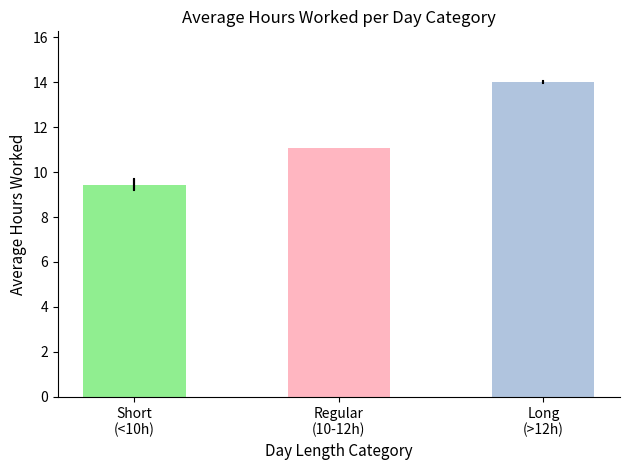

What is the label of the 2nd bar from the left?

Regular
(10-12h)